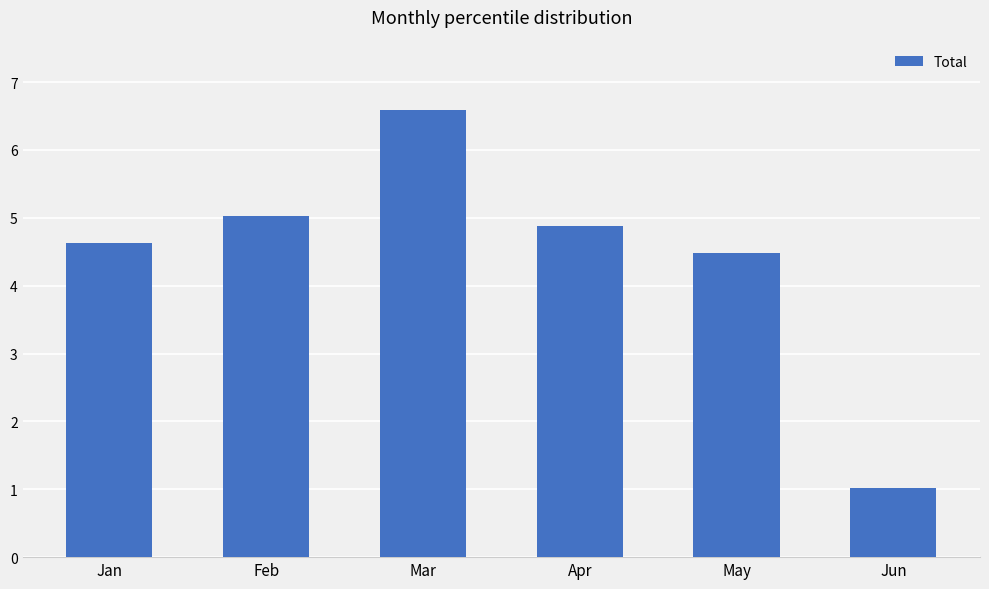

What is the value of the 2nd bar from the left?

5.0